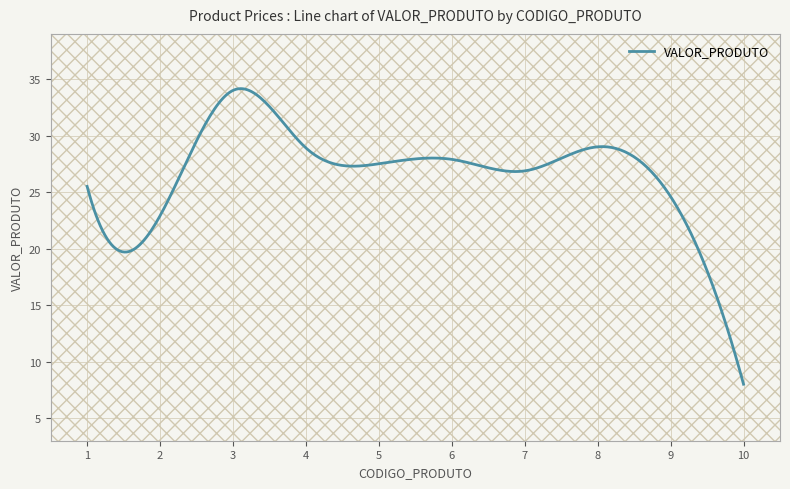

What is the smallest value displayed?

8.0